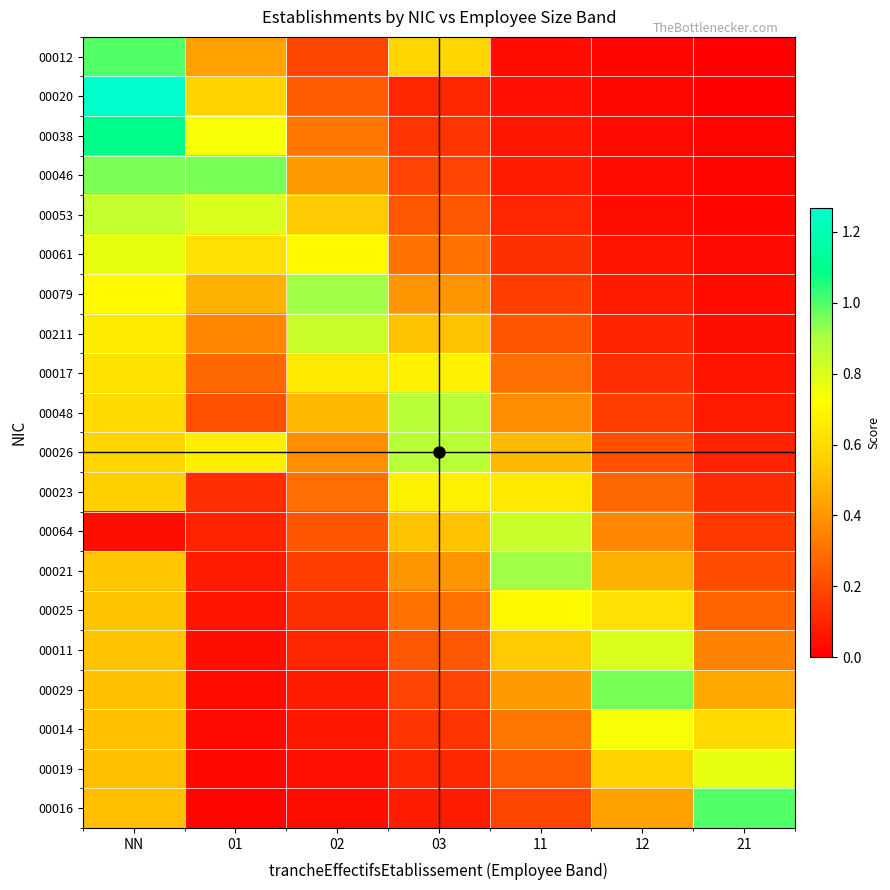

At which category is the sum across all series the highest?

NN